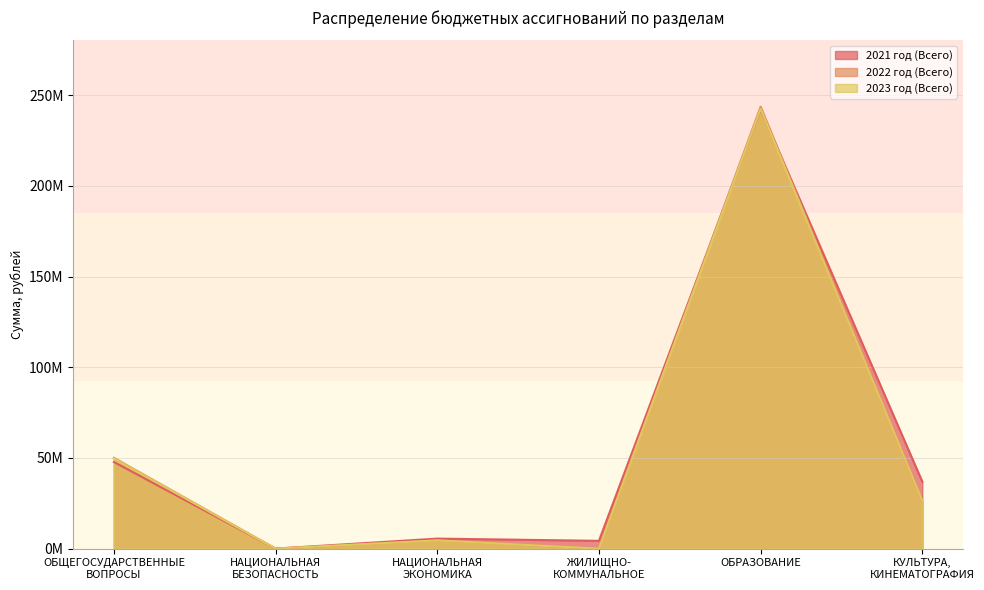

What are all the series names shown in the legend?

2021 год (Всего), 2022 год (Всего), 2023 год (Всего)